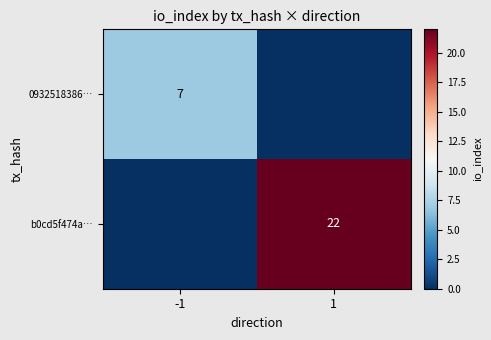

Is the value of b0cd5f474a… at 1 greater than the value of 0932518386… at -1?

Yes